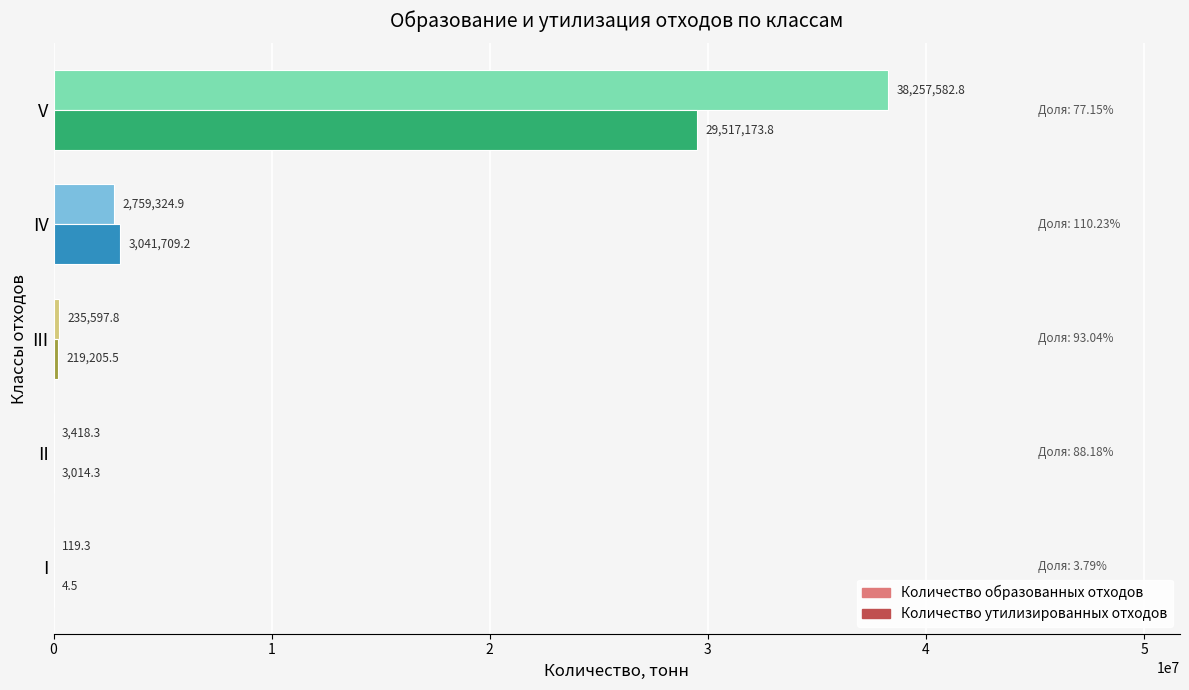

Which series has the largest range (max minus min)?

Количество образованных отходов